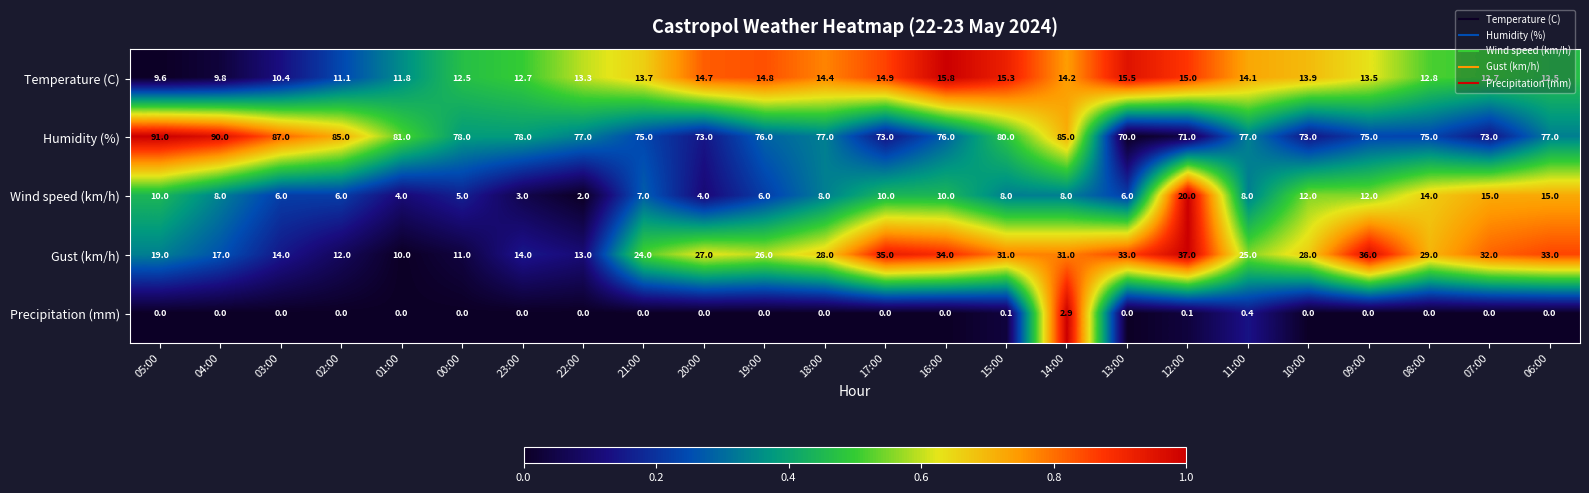

List the series in order of their peak value, highest first.

Humidity (%), Gust (km/h), Wind speed (km/h), Temperature (C), Precipitation (mm)